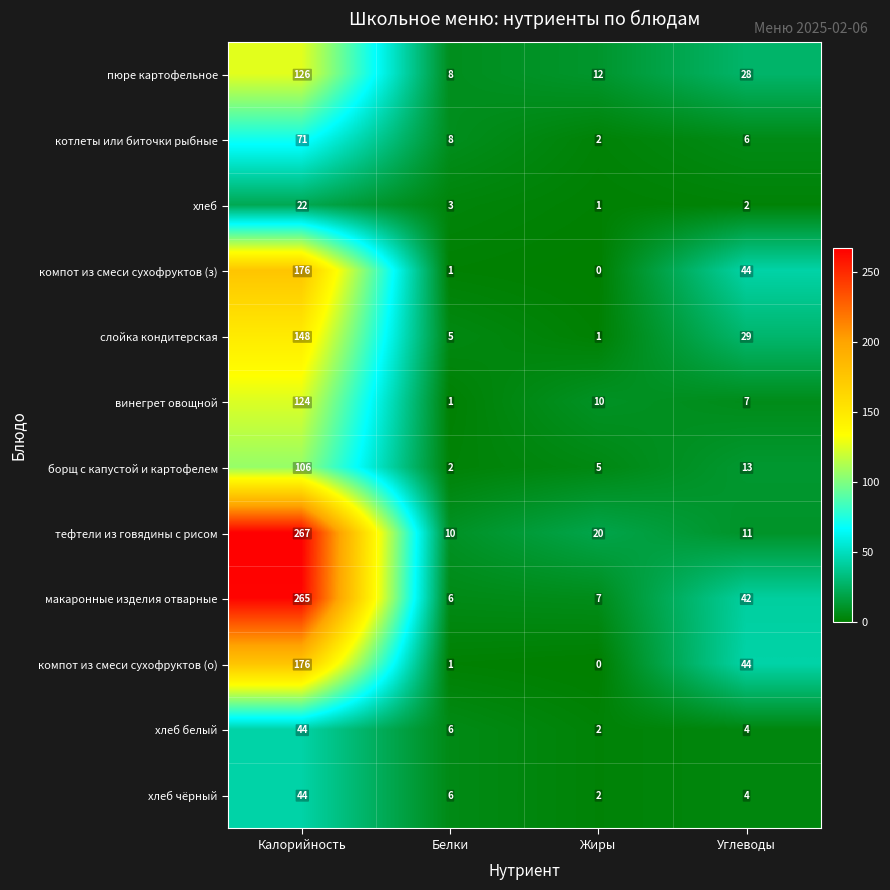

What is the approximate value of макаронные изделия отварные at Жиры?

7